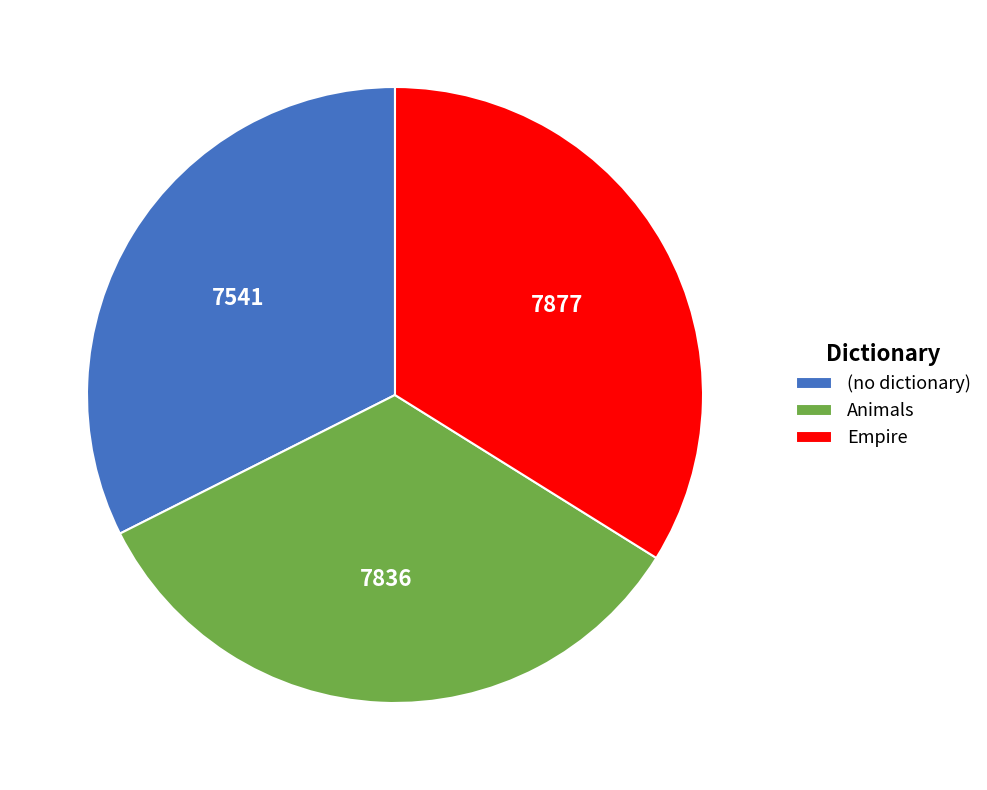

Which has a higher value, (no dictionary) or Empire?

Empire